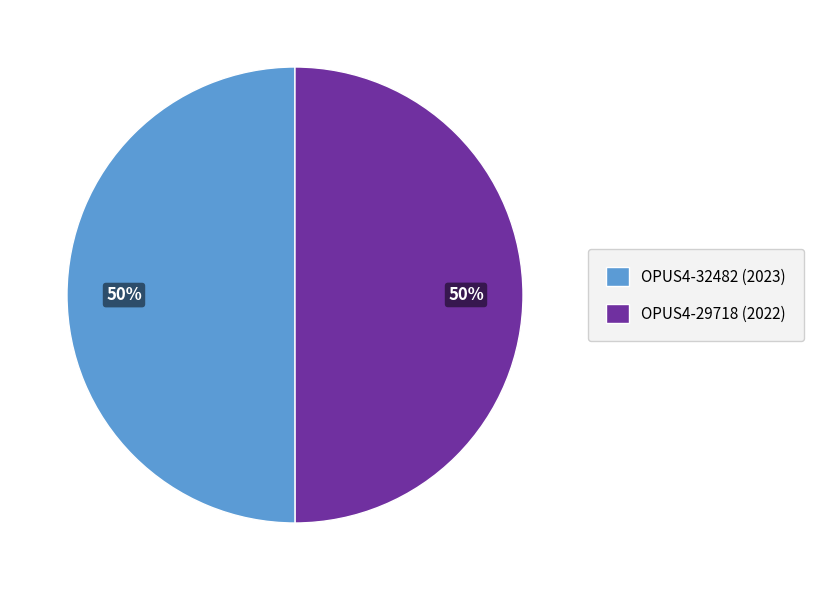

The OPUS4-32482 (2023) slice represents 36% of the pie. True or false?

False